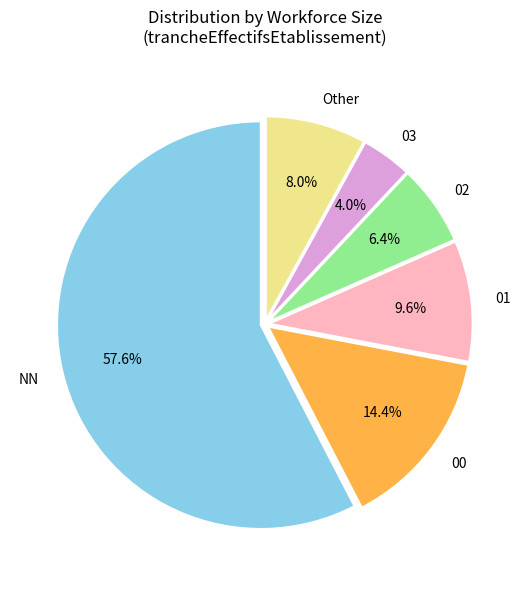

What is the total percentage of 00 and 01?

24.0%